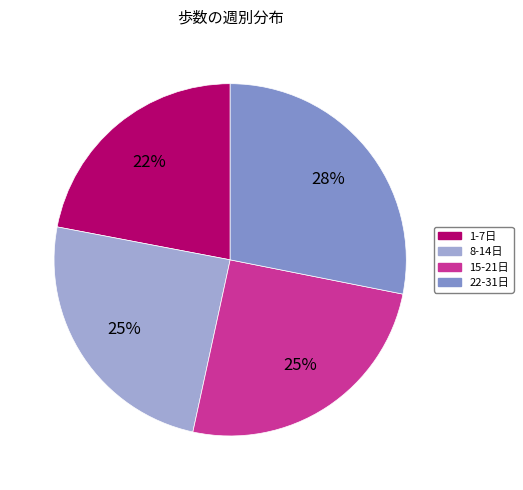

How many slices are in this pie chart?

4